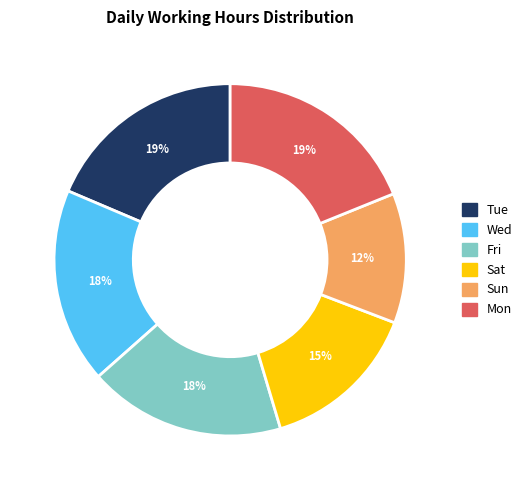

What percentage is the Mon slice, to the nearest percent?

19%